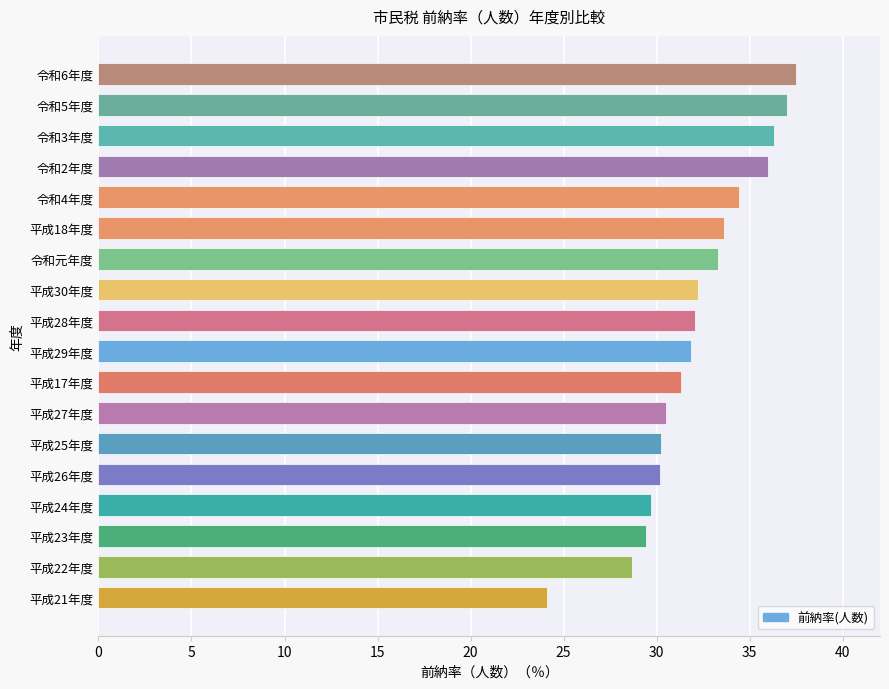

What value does the data have at 平成28年度?

32.0